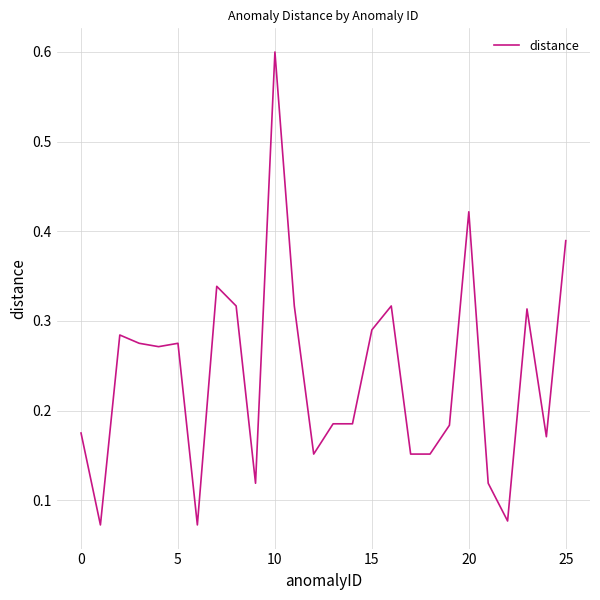

How many categories are shown in the chart?

26